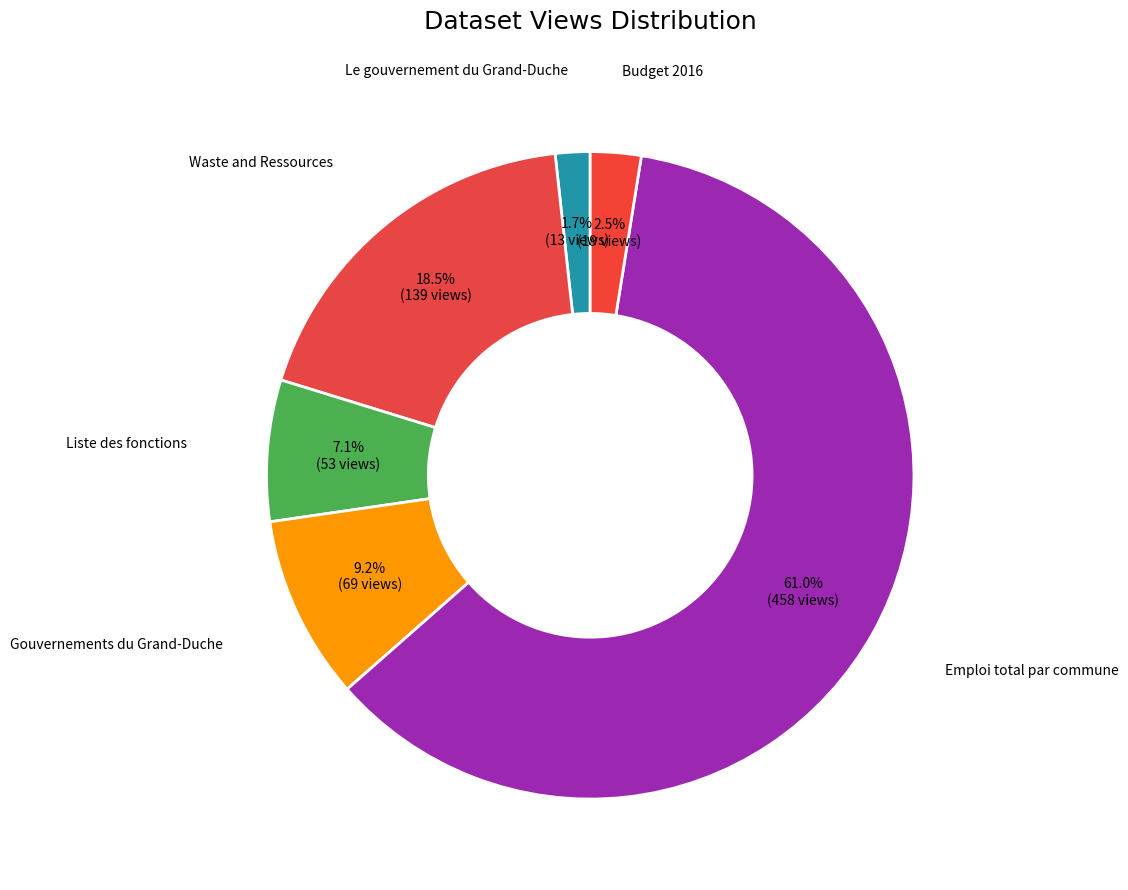

Rank the categories by value from lowest to highest.

Le gouvernement du Grand-Duche, Budget 2016, Liste des fonctions, Gouvernements du Grand-Duche, Waste and Ressources, Emploi total par commune